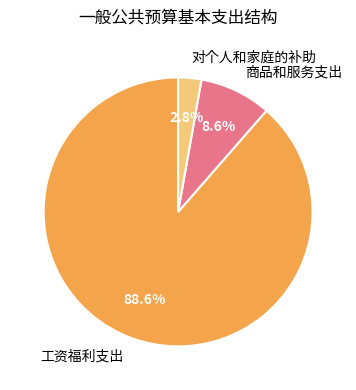

To the nearest percent, what is the difference between the 工资福利支出 and 对个人和家庭的补助 slice percentages?

86%